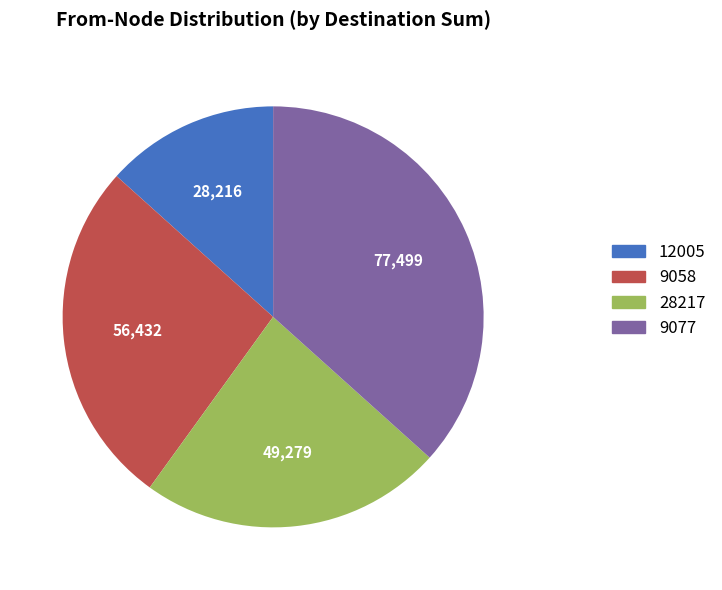

Count the number of slices in the pie.

4